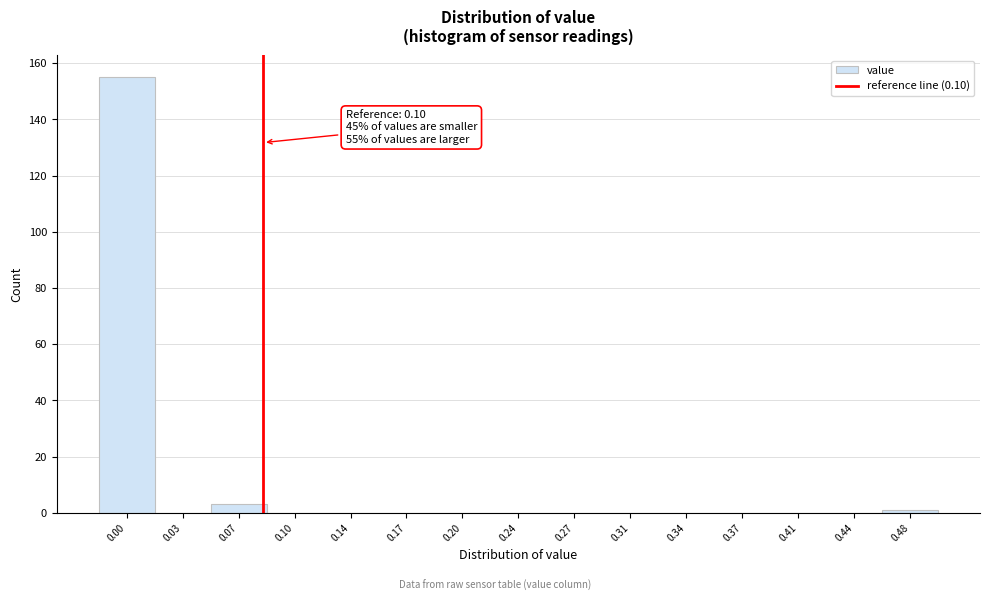

Reading left to right, list all the values displayed in this chart.

0.00=155	0.03=0	0.07=3	0.10=0	0.14=0	0.17=0	0.20=0	0.24=0	0.27=0	0.31=0	0.34=0	0.37=0	0.41=0	0.44=0	0.48=1